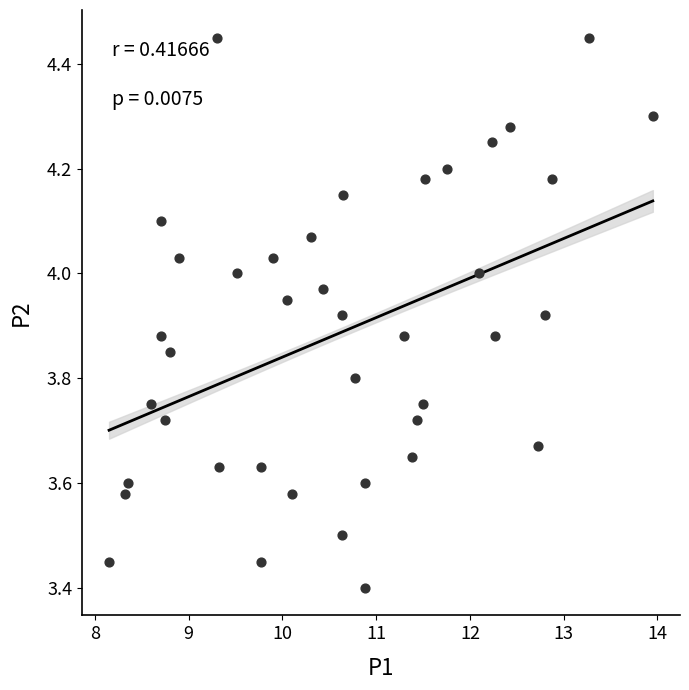

What Y value in the scatter plot is closest to 3?

3.4